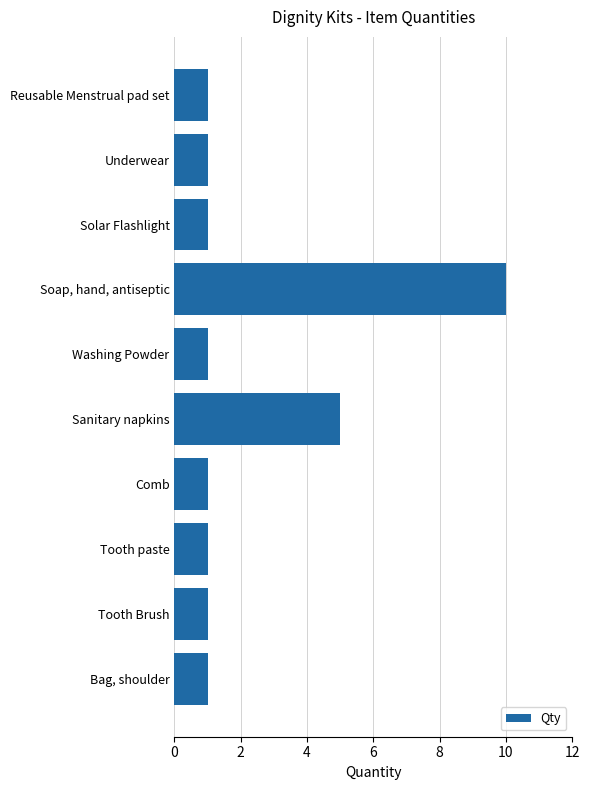

How many bars are there in total?

10